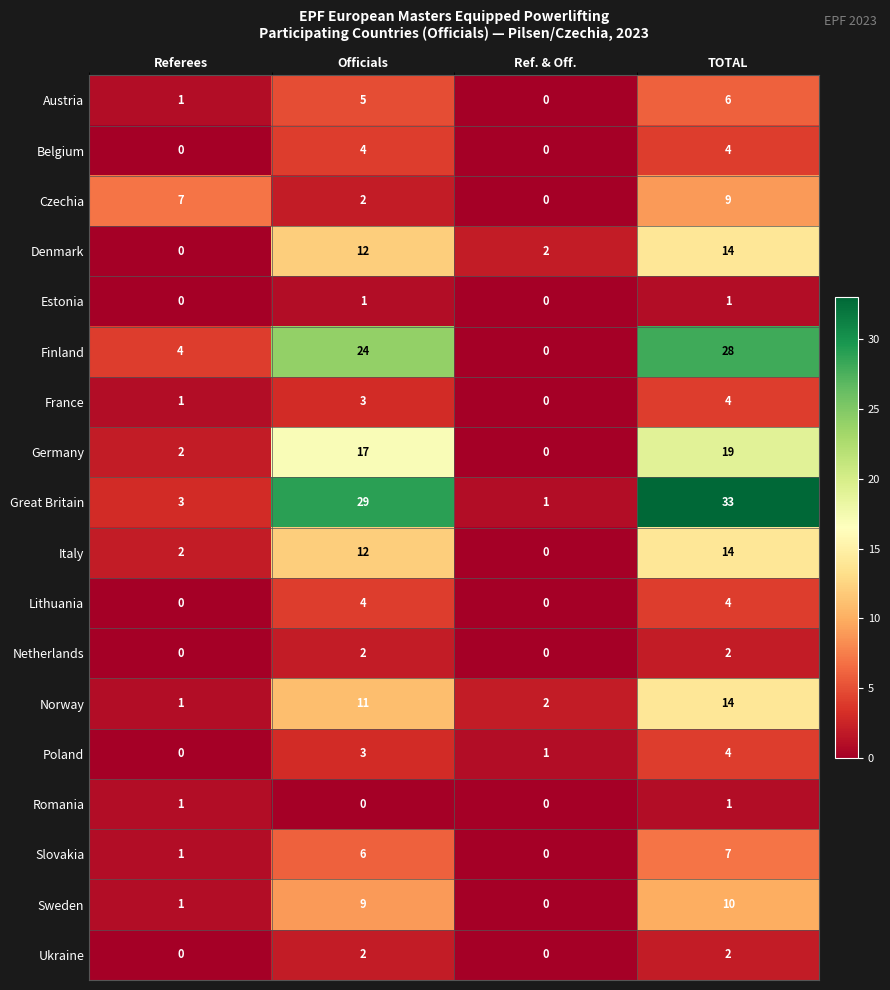

True or false: Austria has a value of 2 at Officials.

False